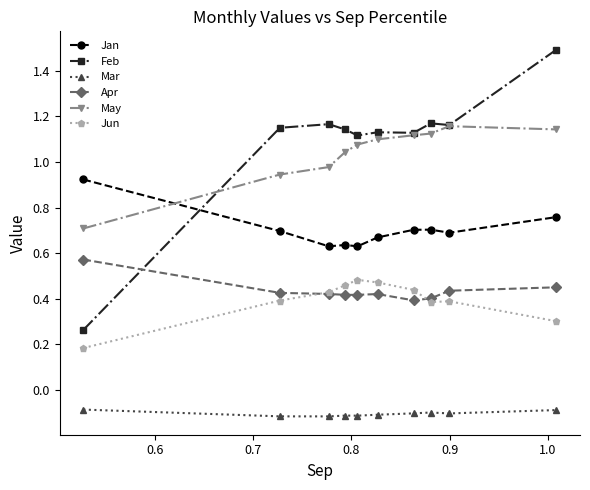

How many series are shown in this chart?

6